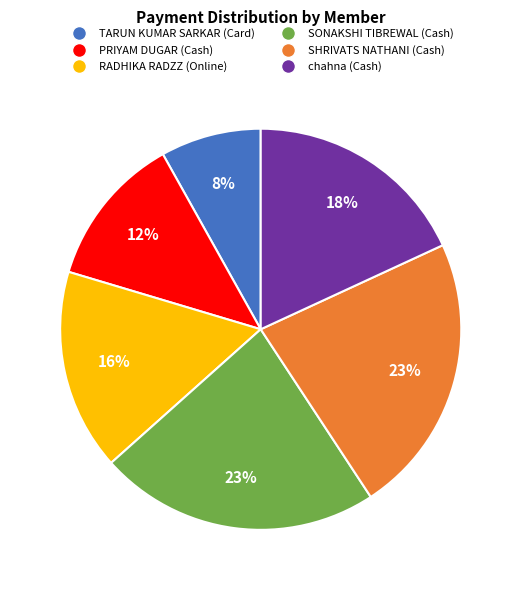

What is the smallest slice in the pie chart?

TARUN KUMAR SARKAR (Card)